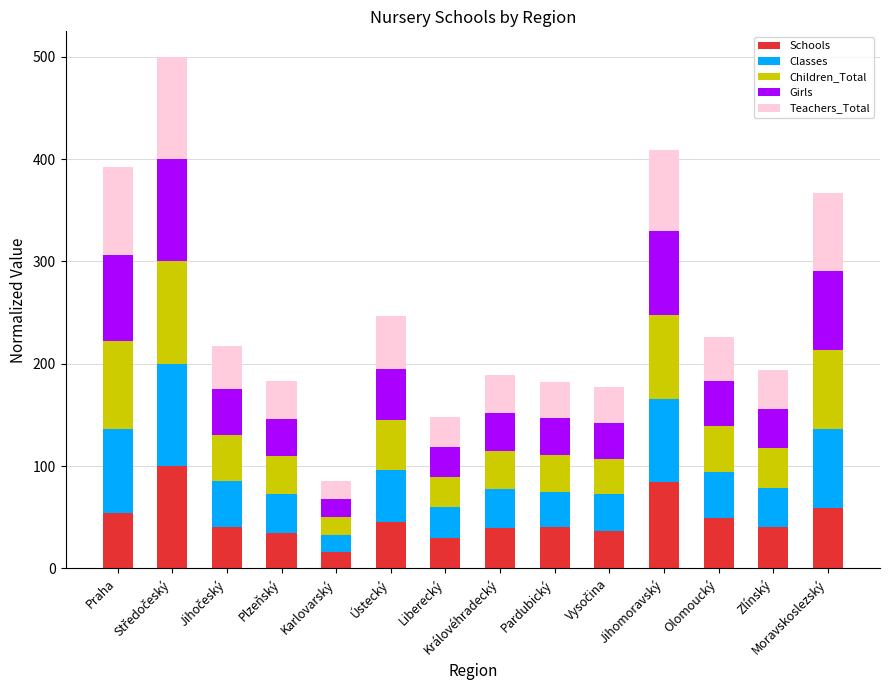

What is the maximum value for Schools?

100.0